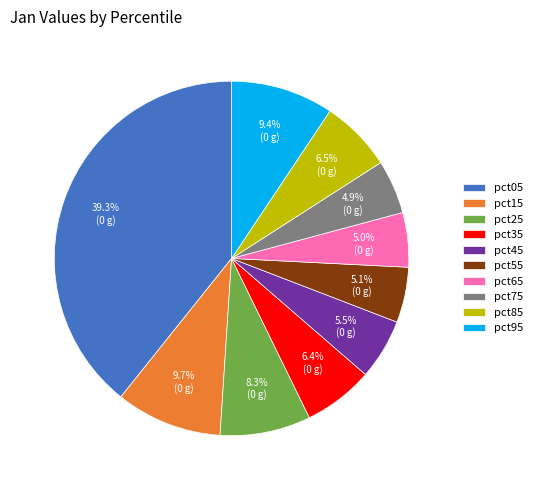

Which category has the biggest portion of the pie?

pct05